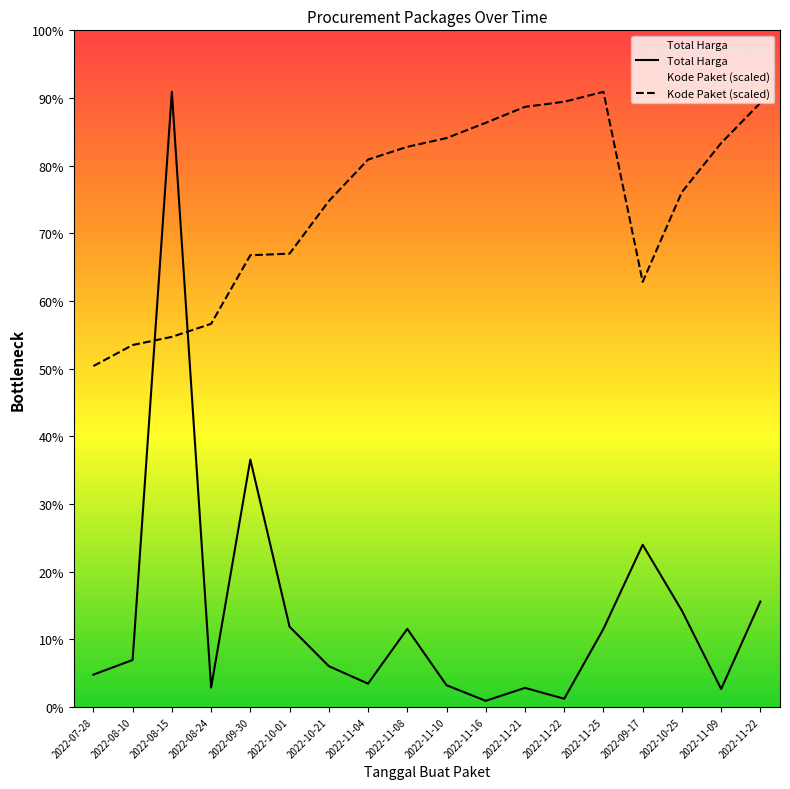

Is this an area chart (filled region under the line)?

No